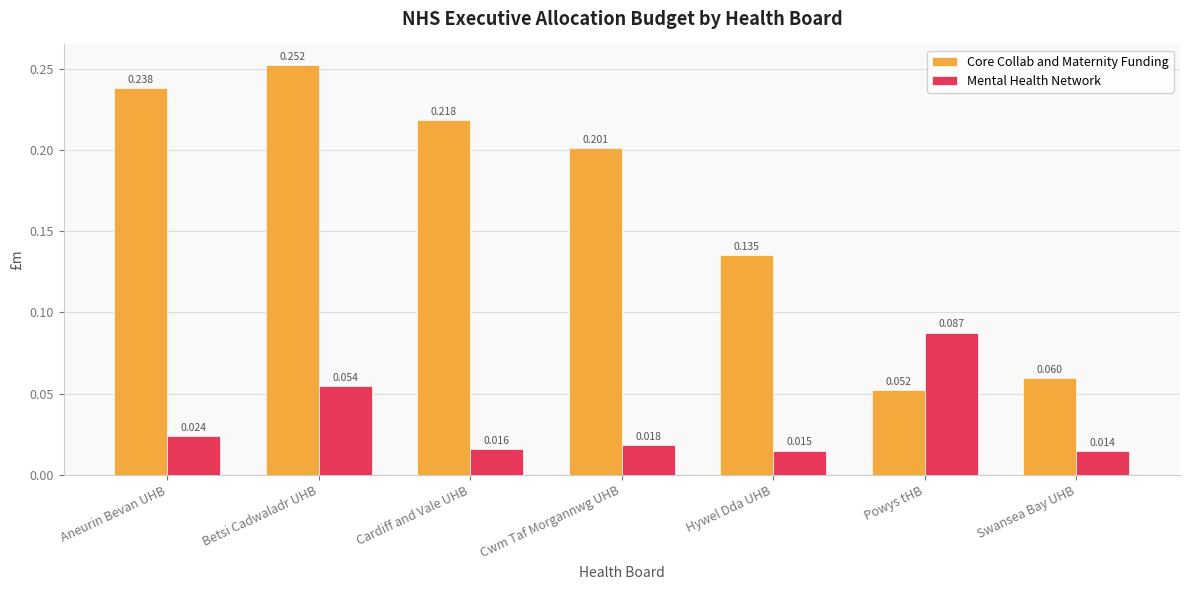

Is the value of Core Collab and Maternity Funding at Swansea Bay UHB greater than the value of Mental Health Network at Betsi Cadwaladr UHB?

Yes